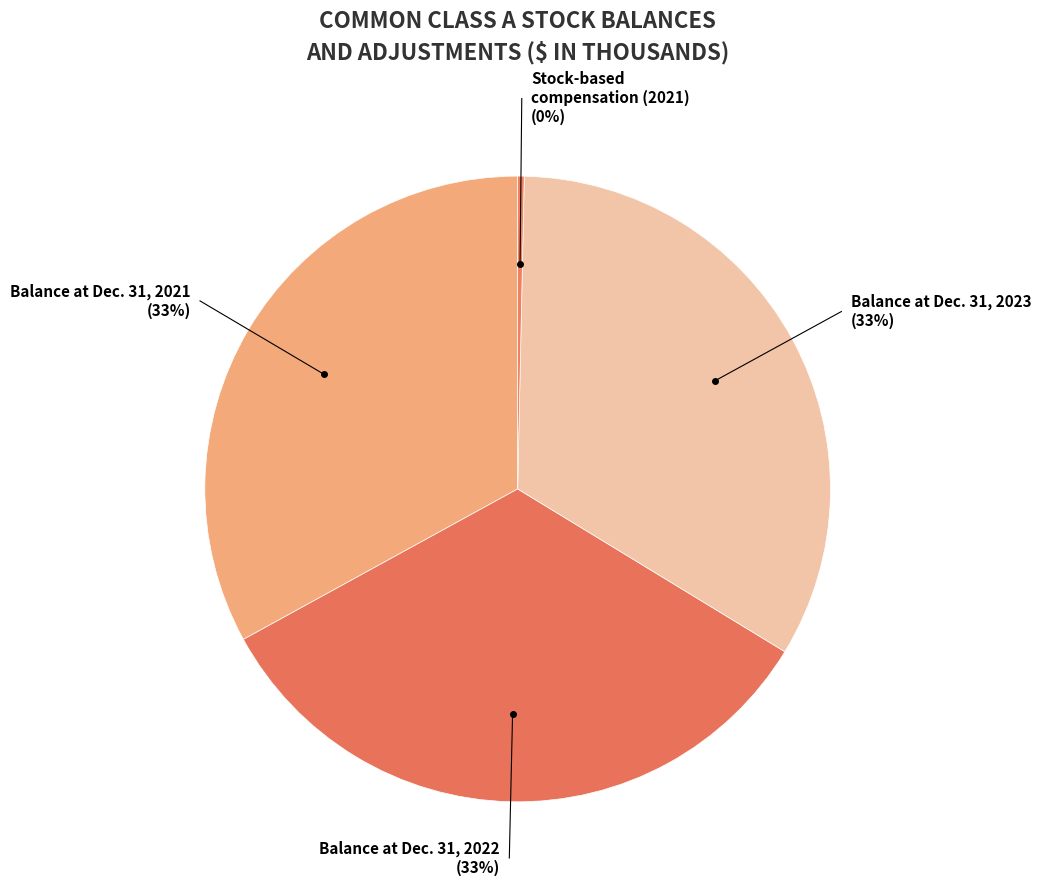

What percentage is NOT represented by Balance at Dec. 31, 2023?

66.6%